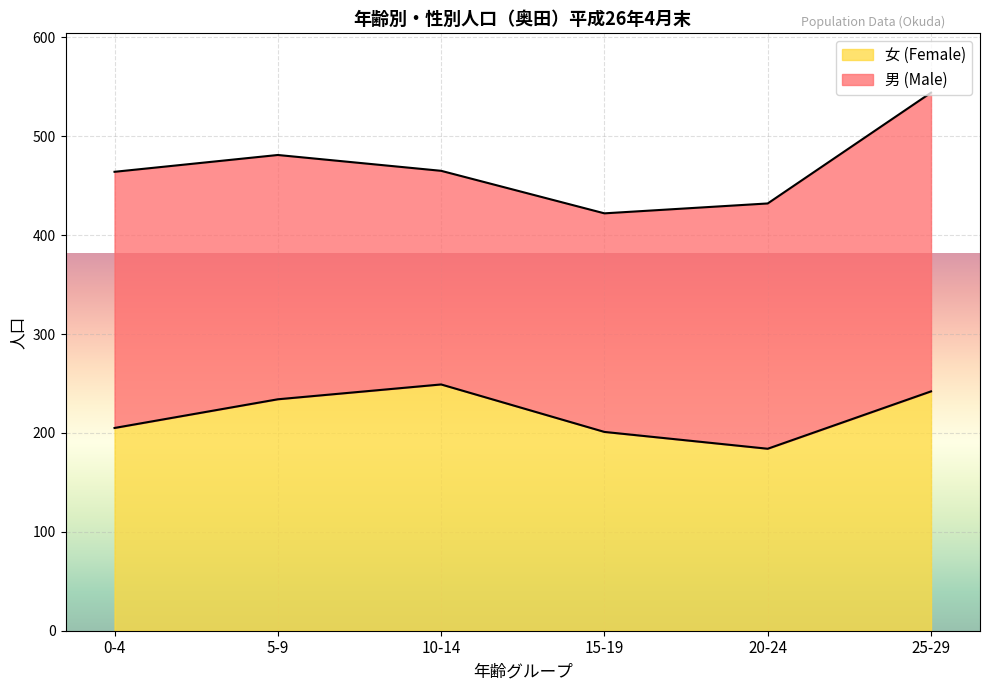

Approximately how many times larger is the value at 15-19 compared to 25-29?

0.8